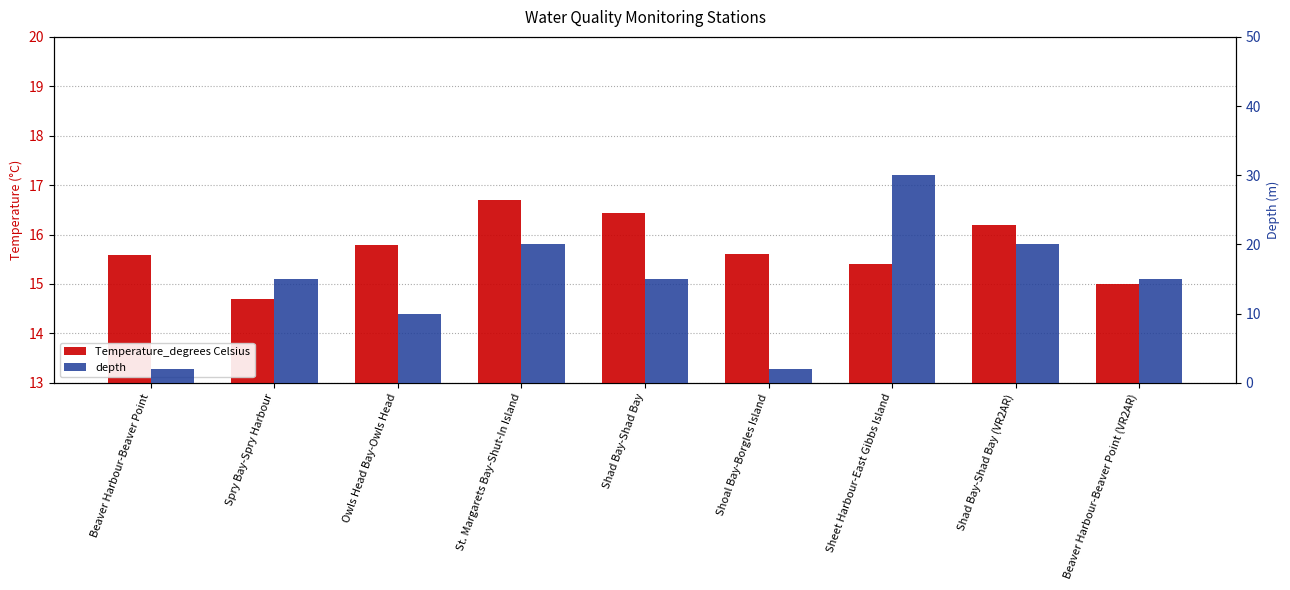

What is the label of the 6th bar from the right?

St. Margarets Bay-Shut-In Island